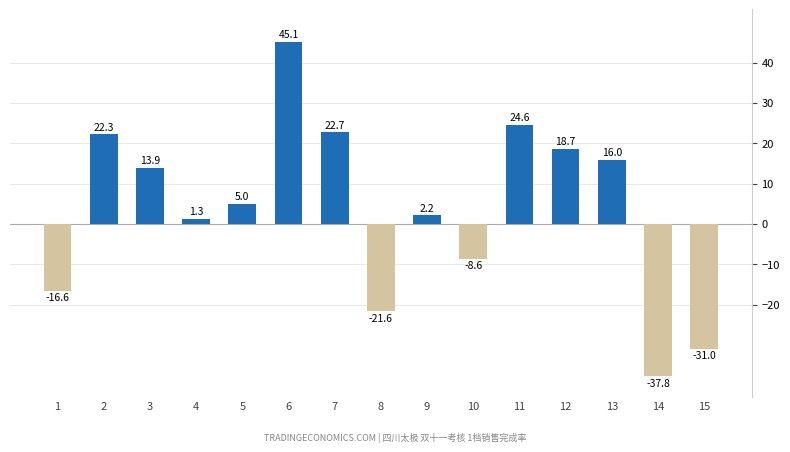

Reading left to right, transcribe all the data shown in this chart.

1=-16.6	2=22.3	3=13.9	4=1.3	5=5.0	6=45.1	7=22.7	8=-21.6	9=2.2	10=-8.6	11=24.6	12=18.7	13=16.0	14=-37.8	15=-31.0